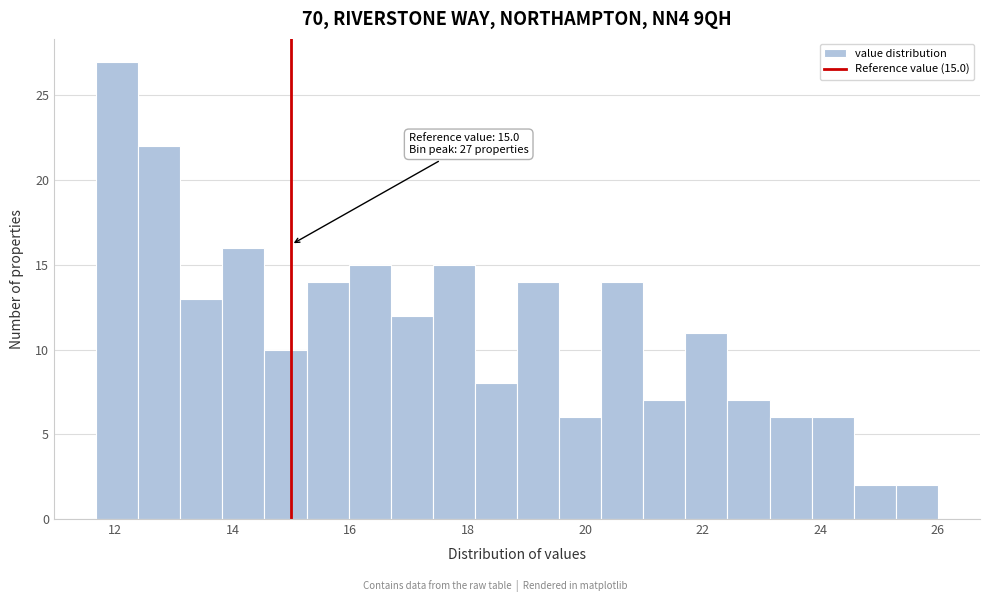

Read against the x-axis, roughly where is the centre of the tallest bar?

12.0